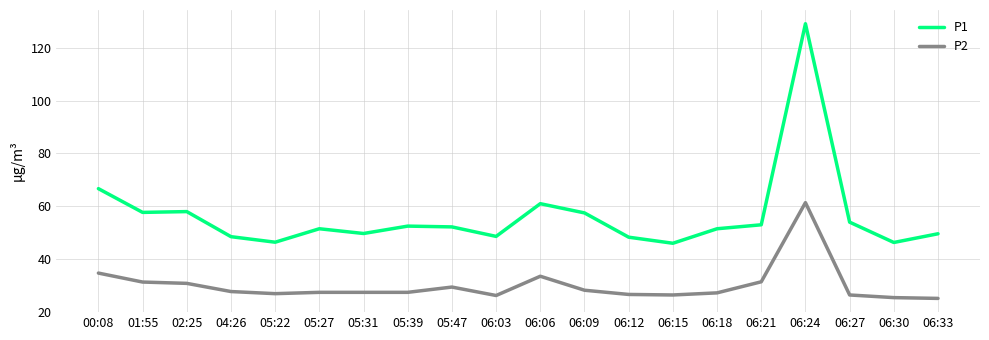

At which label does P2 reach its peak?

06:24